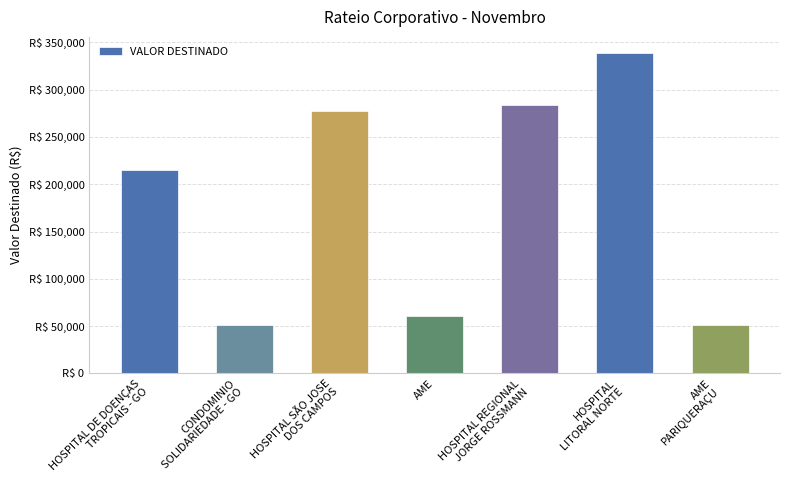

Does the chart contain any negative values?

No